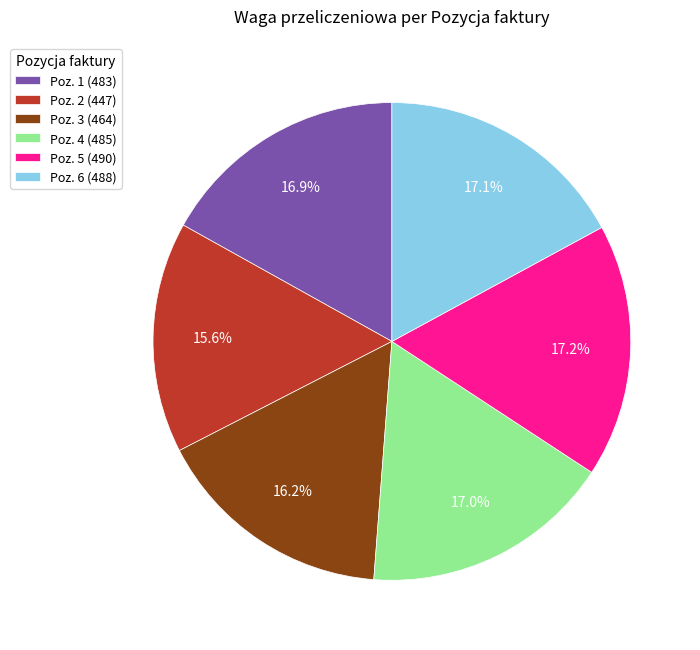

How many segments does this pie chart have?

6